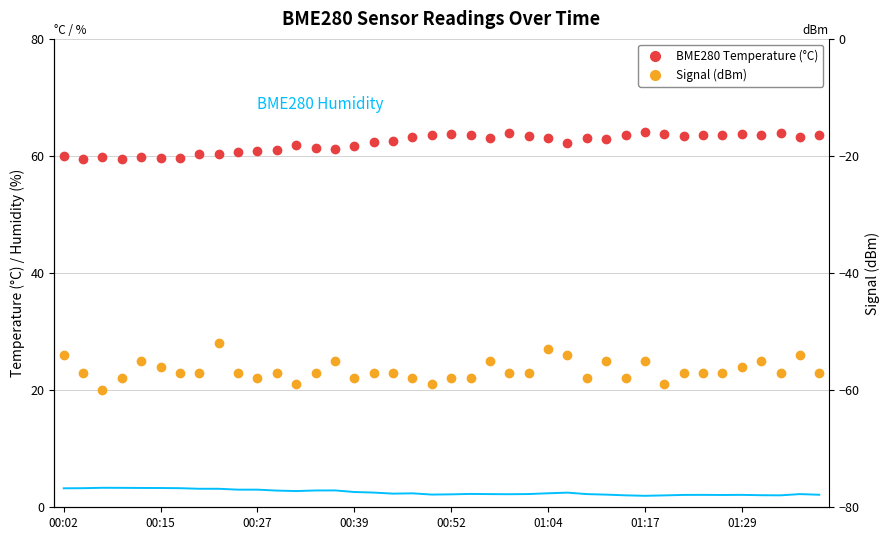

True or false: BME280 Humidity (%) and BME280 Temperature (°C) intersect in this chart.

False